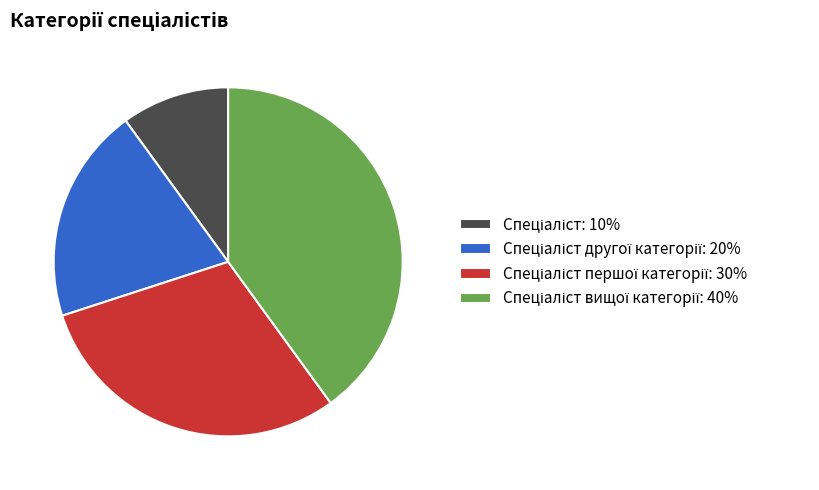

How many slices are in this pie chart?

4